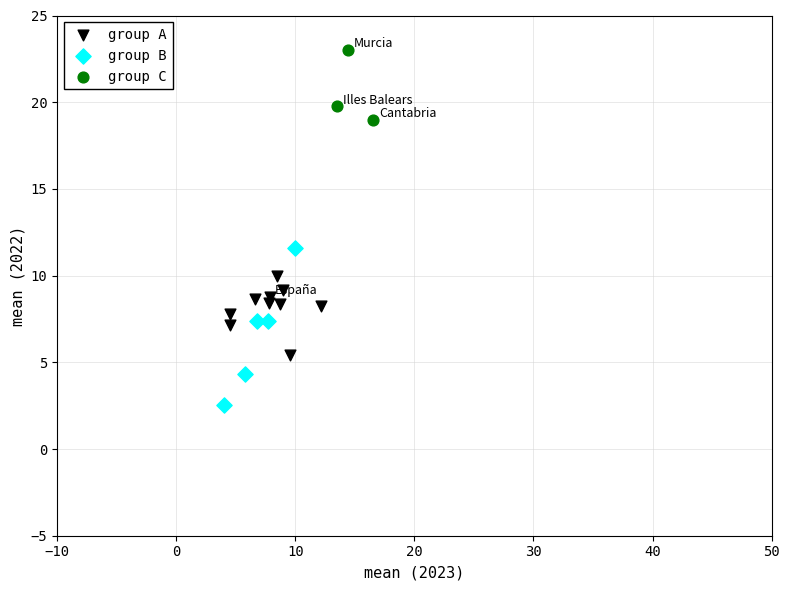

Which series reaches the minimum Y coordinate?

group B